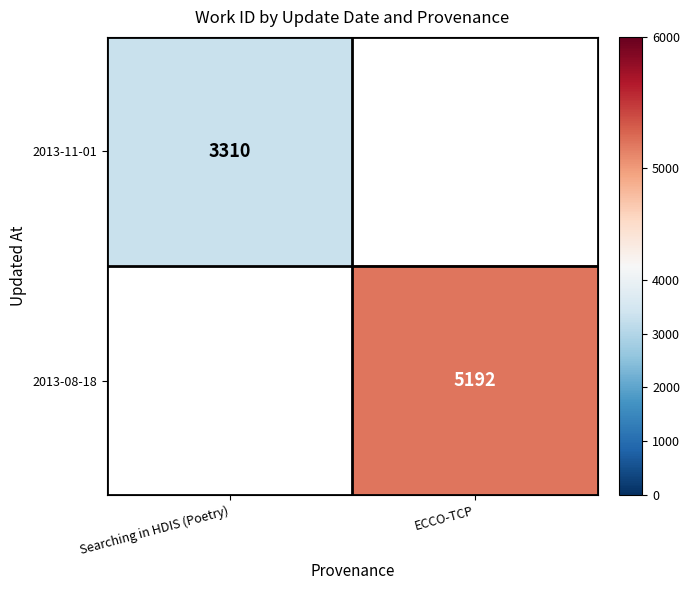

Is it true that 2013-08-18 equals 2567 at ECCO-TCP?

False